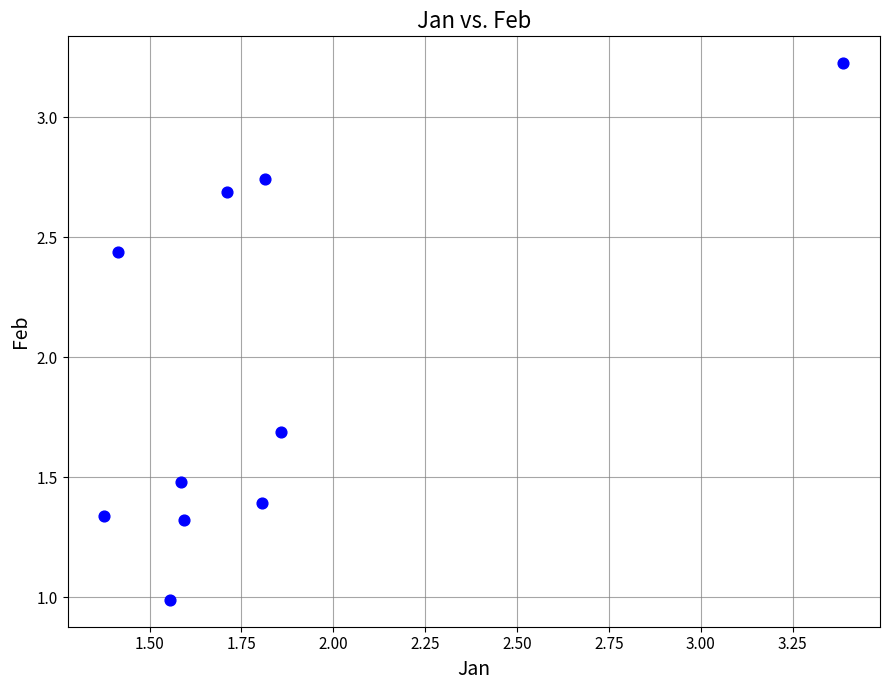

What Y value in the scatter plot is closest to 2?

1.7